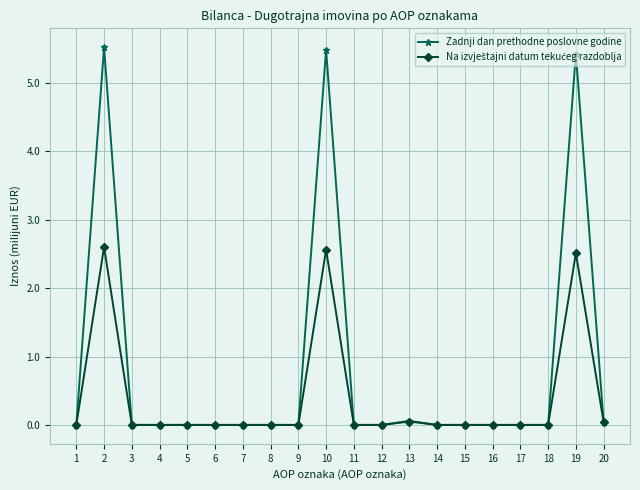

True or false: Zadnji dan prethodne poslovne godine has more than 2 interior local peaks.

True